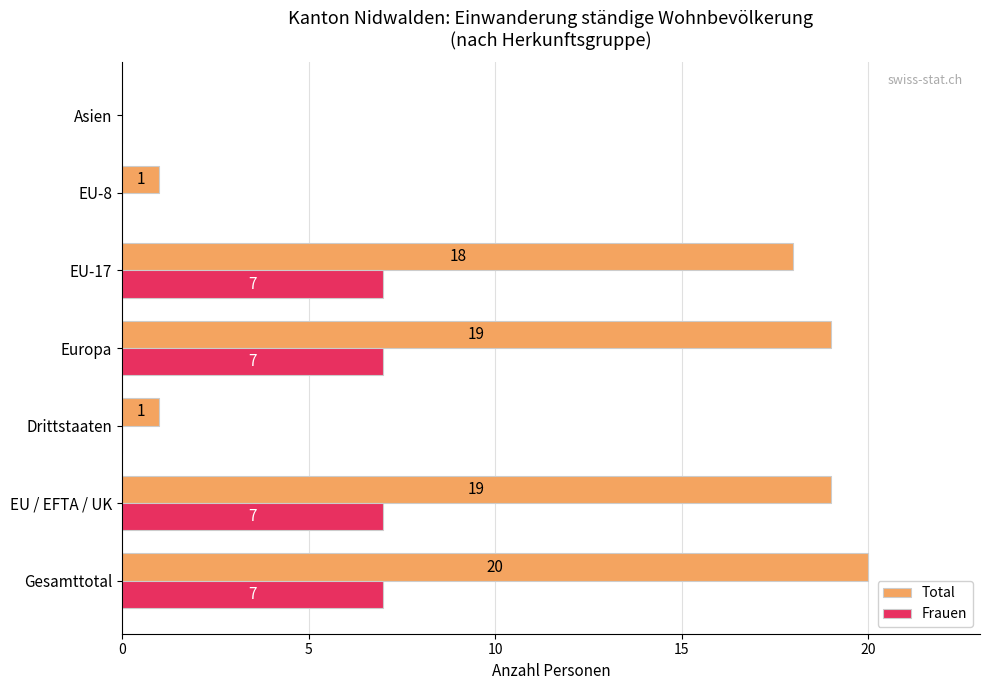

How many Frauen values are between 0 and 7?

7